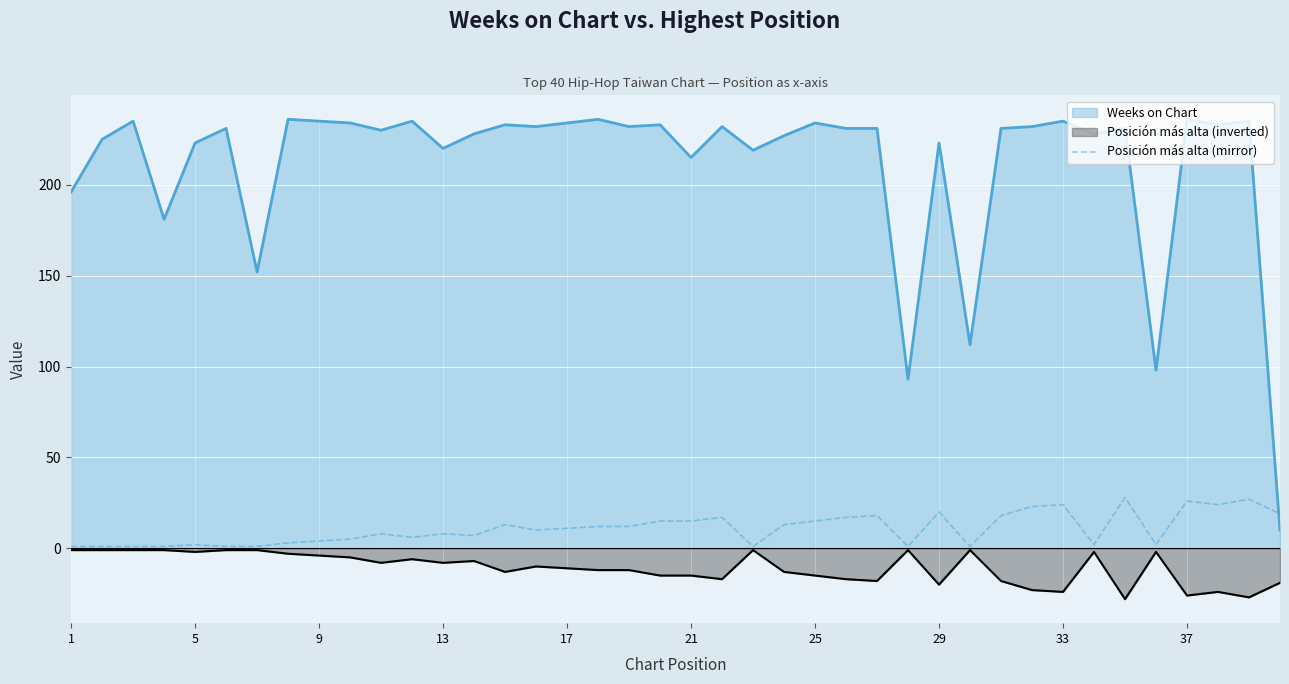

Rank the series by their maximum value, from lowest to highest.

Posición más alta (inverted), Posición más alta (mirror), Weeks on Chart